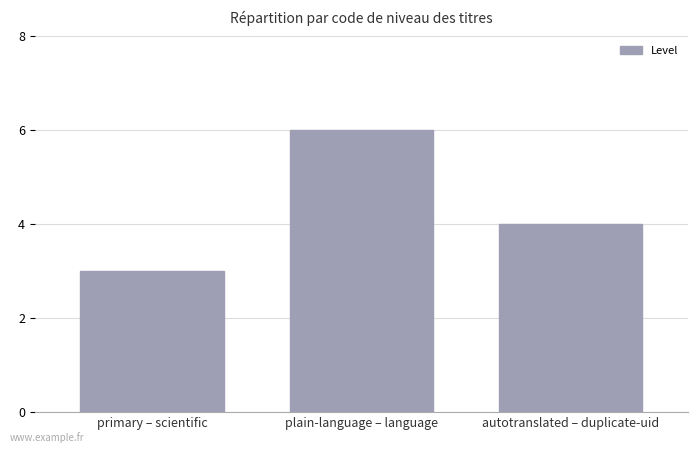

What is the difference between the values at plain-language – language and primary – scientific?

3